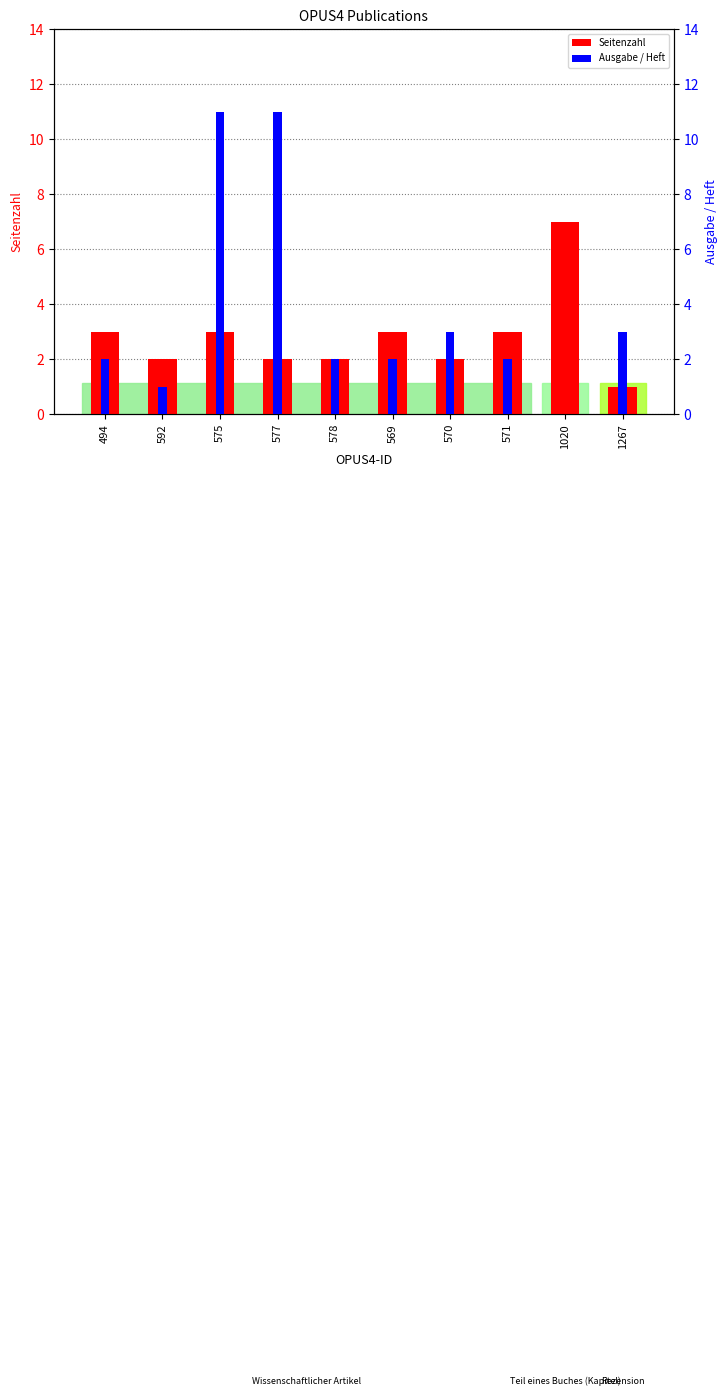

The value of Ausgabe / Heft at 592 is 1. True or false?

True